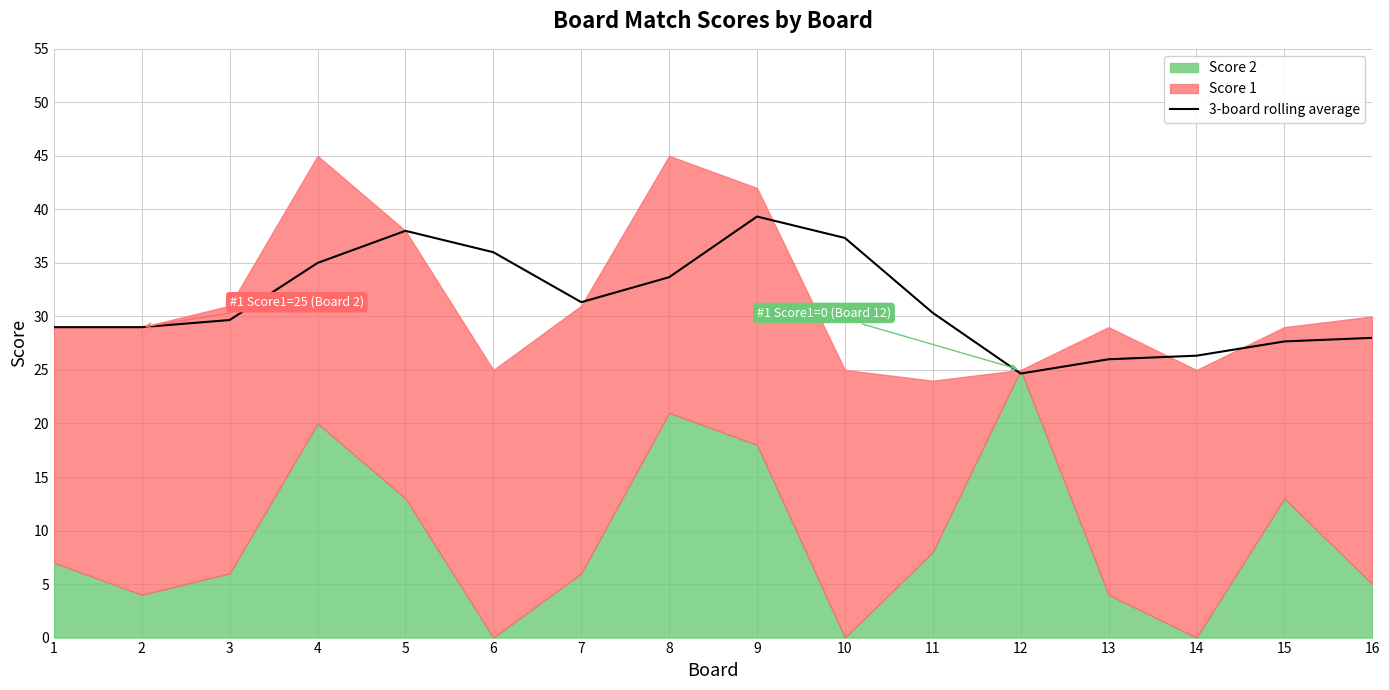

Where does the data first go above 30?

4